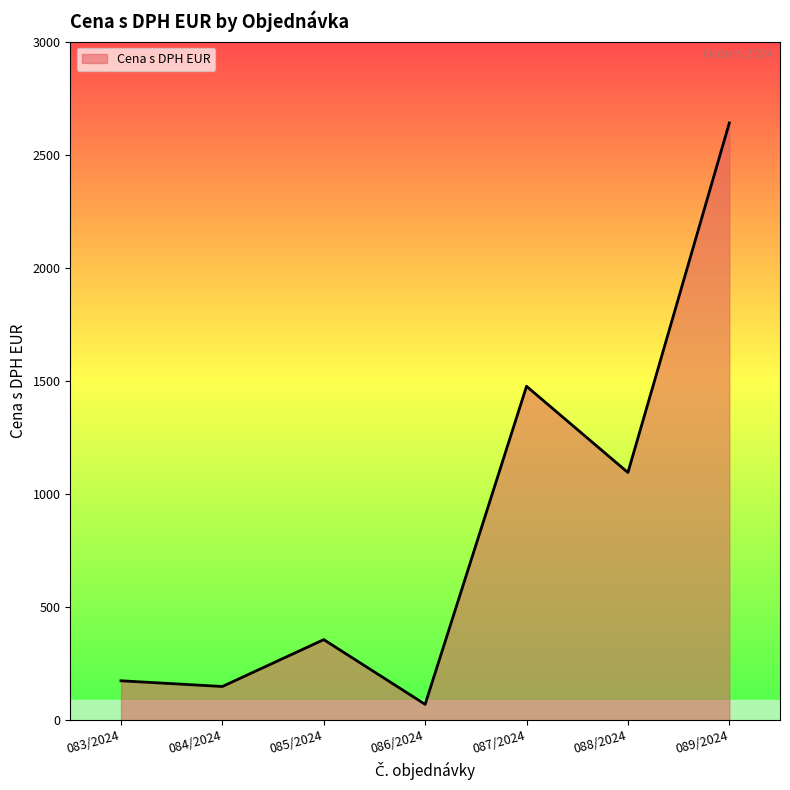

What is the greatest value displayed?

2640.0